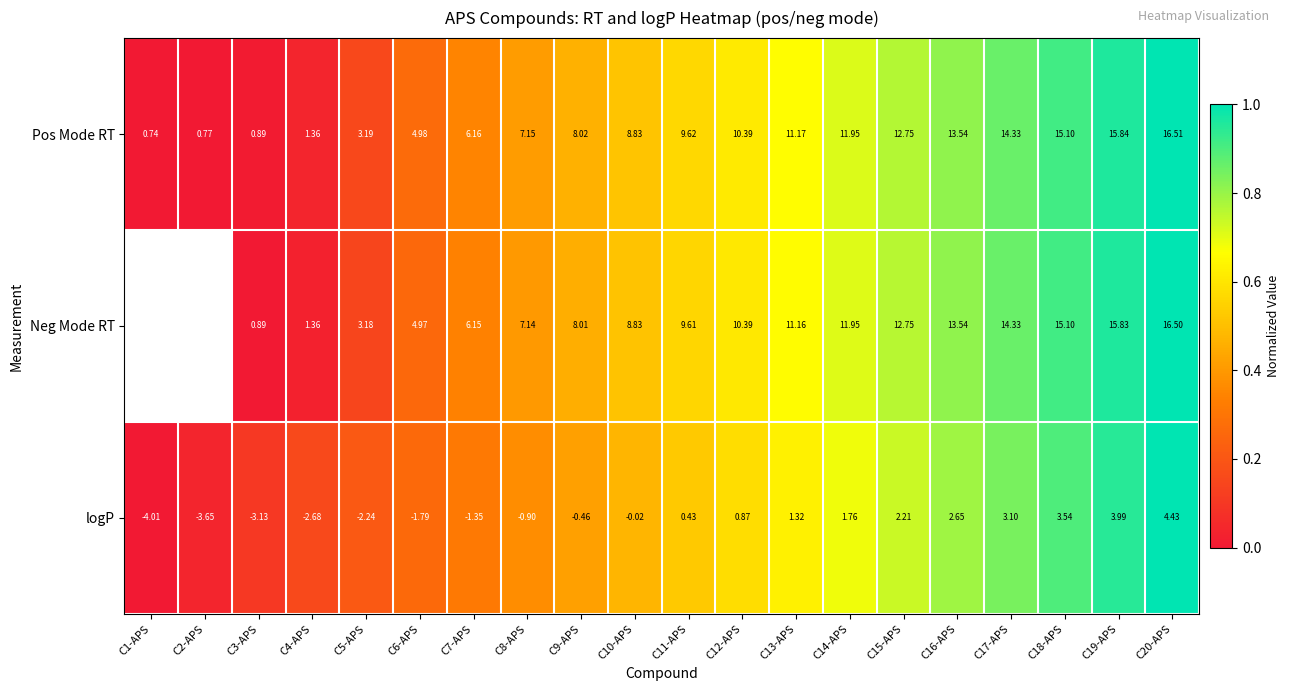

Rank the series at C8-APS from highest to lowest value.

Pos Mode RT, Neg Mode RT, logP